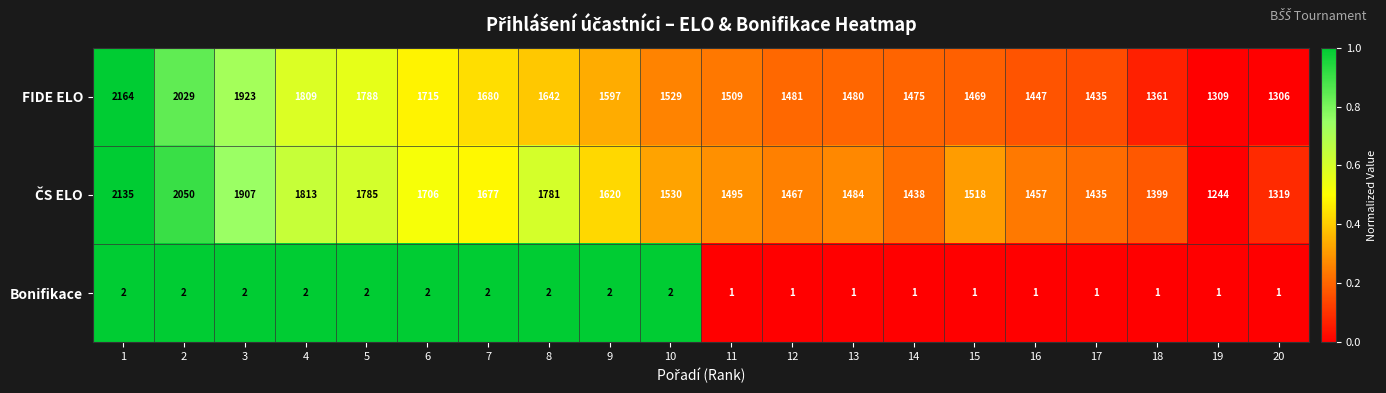

Count the number of categories in the chart.

20